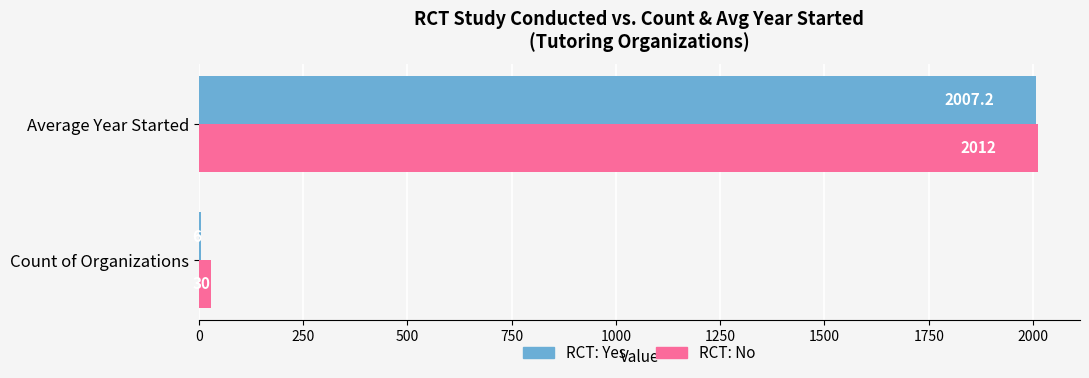

Where is RCT: No nearest to the value 1021?

Count of Organizations